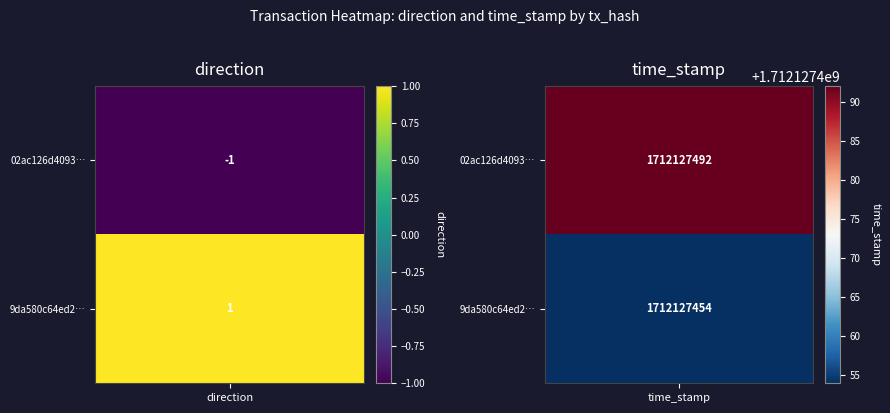

List the labels in order of 02ac126d40933decea1b38e9ee7a1c76621dfc2 value, smallest first.

0, 1